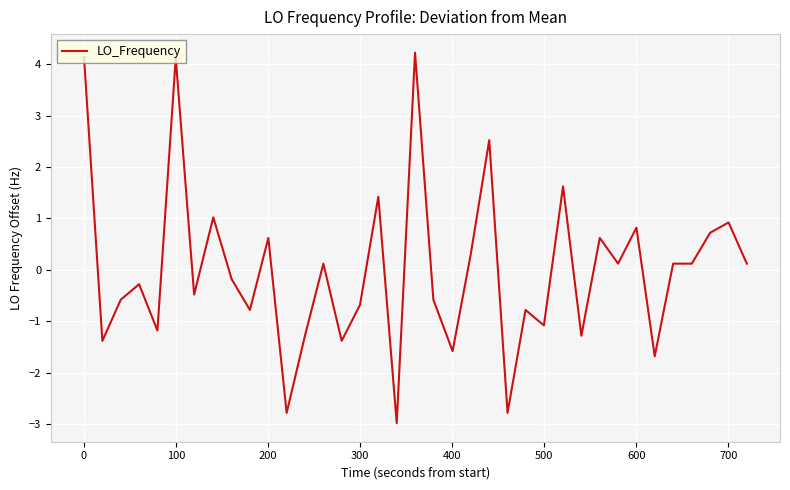

Reading left to right, what are all the values shown in this chart?

4.1	-1.4	-0.6	-0.3	-1.2	4.1	-0.5	1.0	-0.2	-0.8	0.6	-2.8	-1.3	0.1	-1.4	-0.7	1.4	-3.0	4.2	-0.6	-1.6	0.3	2.5	-2.8	-0.8	-1.1	1.6	-1.3	0.6	0.1	0.8	-1.7	0.1	0.1	0.7	0.9	0.1